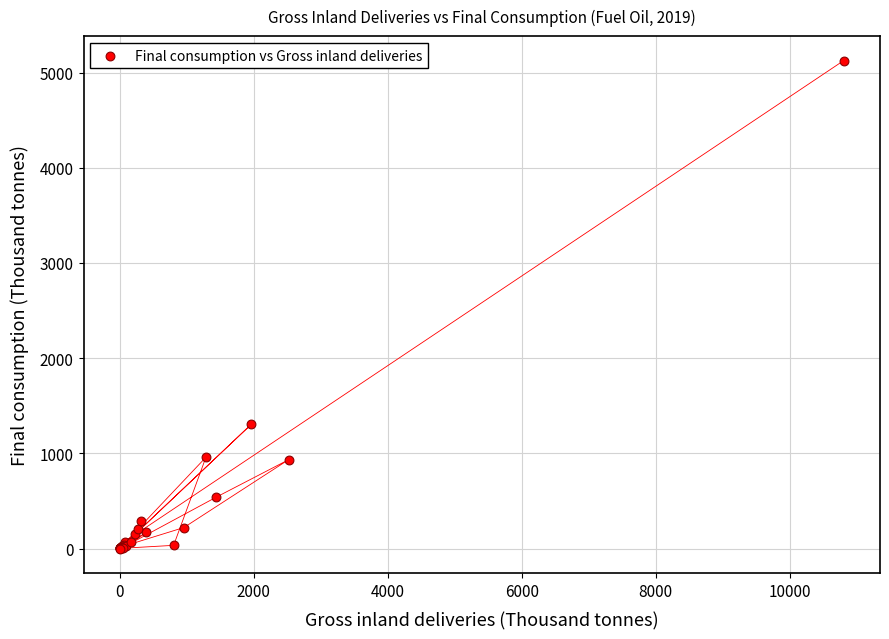

What Y value in the scatter plot is closest to 2563?

1306.0